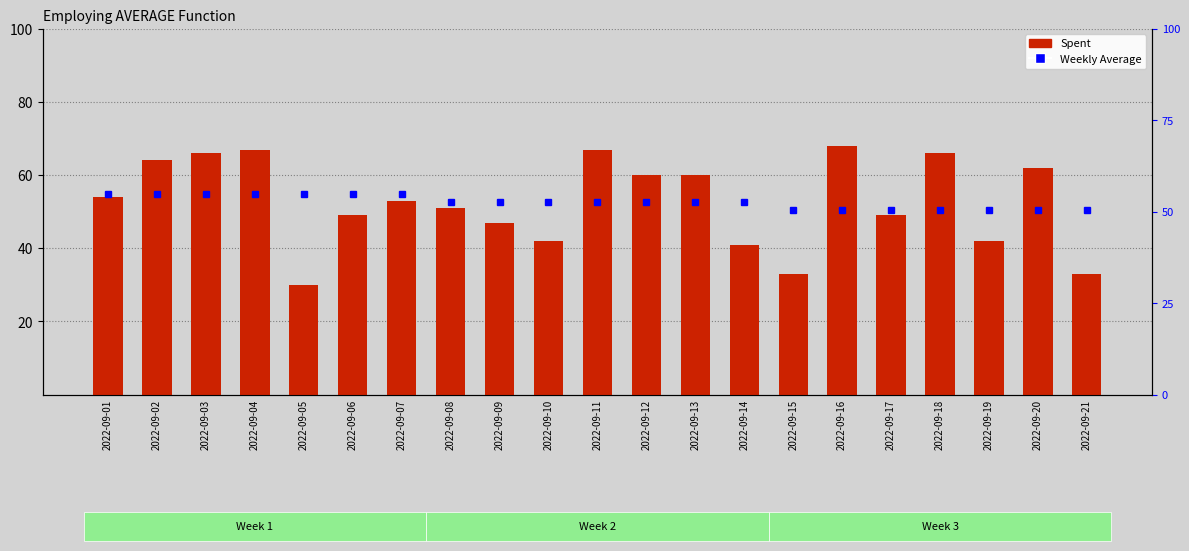

Reading left to right, transcribe all the data shown in this chart.

Spent: 2022-09-01=54.0	2022-09-02=64.0	2022-09-03=66.0	2022-09-04=67.0	2022-09-05=30.0	2022-09-06=49.0	2022-09-07=53.0	2022-09-08=51.0	2022-09-09=47.0	2022-09-10=42.0	2022-09-11=67.0	2022-09-12=60.0	2022-09-13=60.0	2022-09-14=41.0	2022-09-15=33.0	2022-09-16=68.0	2022-09-17=49.0	2022-09-18=66.0	2022-09-19=42.0	2022-09-20=62.0	2022-09-21=33.0
Weekly Average: 2022-09-01=54.7	2022-09-02=54.7	2022-09-03=54.7	2022-09-04=54.7	2022-09-05=54.7	2022-09-06=54.7	2022-09-07=54.7	2022-09-08=52.6	2022-09-09=52.6	2022-09-10=52.6	2022-09-11=52.6	2022-09-12=52.6	2022-09-13=52.6	2022-09-14=52.6	2022-09-15=50.4	2022-09-16=50.4	2022-09-17=50.4	2022-09-18=50.4	2022-09-19=50.4	2022-09-20=50.4	2022-09-21=50.4